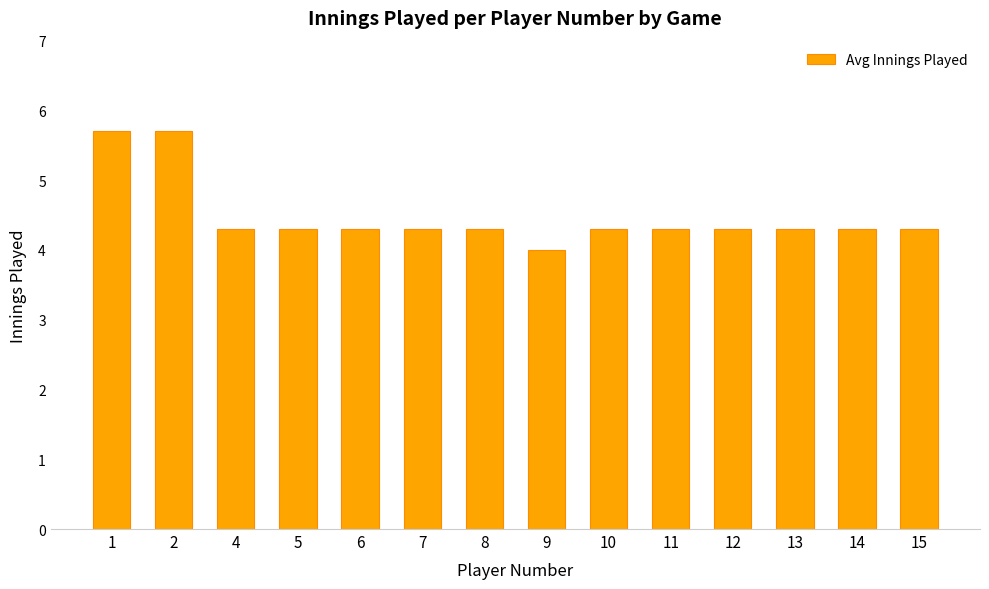

Reading left to right, transcribe all the data shown in this chart.

5.7	5.7	4.3	4.3	4.3	4.3	4.3	4.0	4.3	4.3	4.3	4.3	4.3	4.3